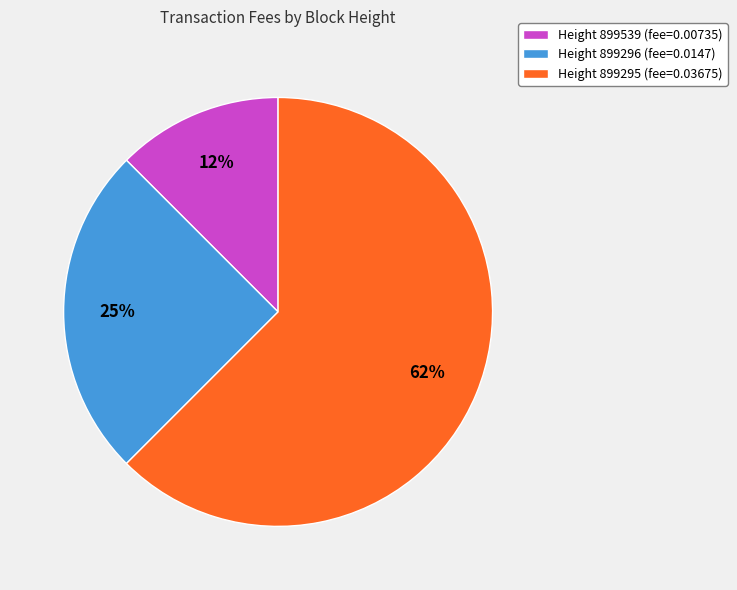

To the nearest percent, what is the average slice percentage?

33%